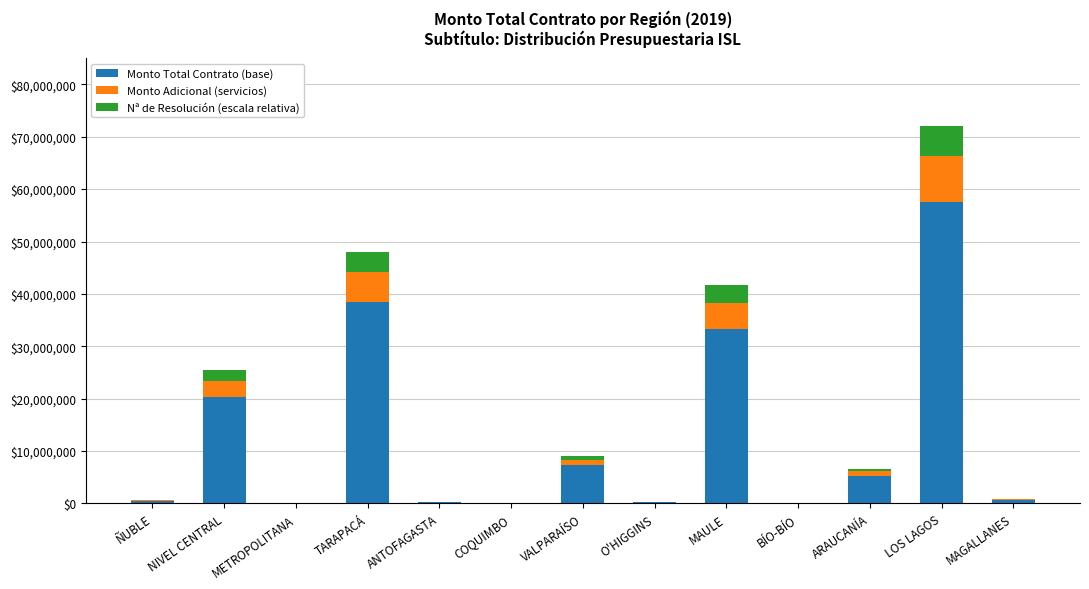

At which label is Monto Total Contrato (base) closest to 28857579?

MAULE